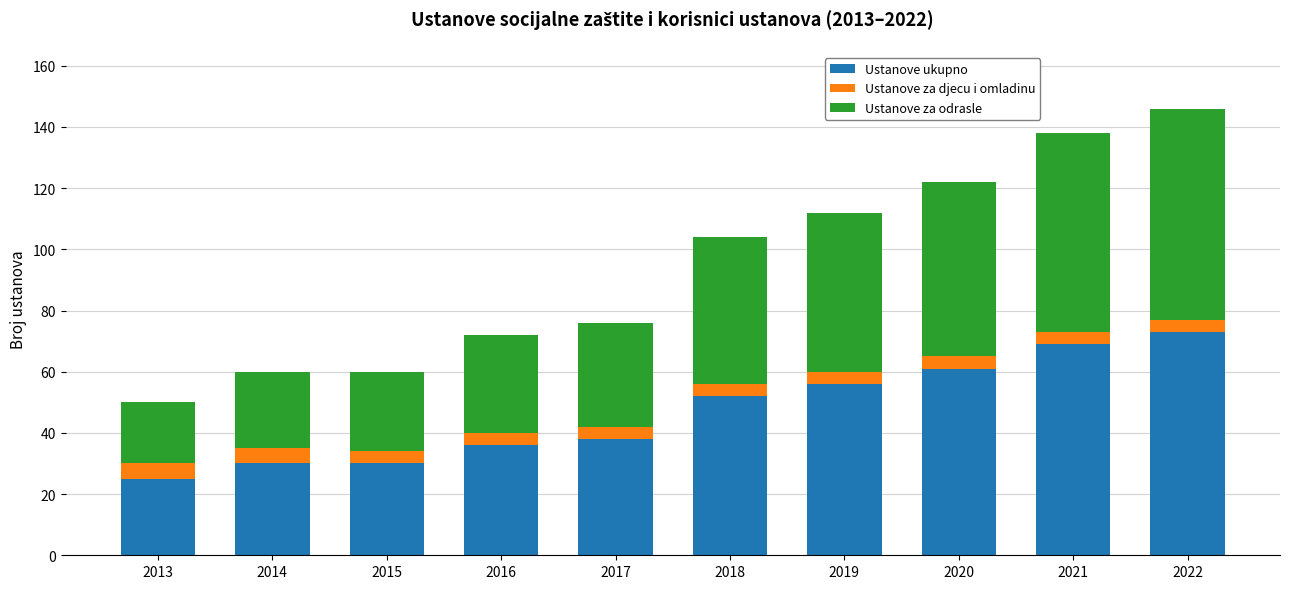

Is it true that Ustanove ukupno equals 30 at 2014?

True